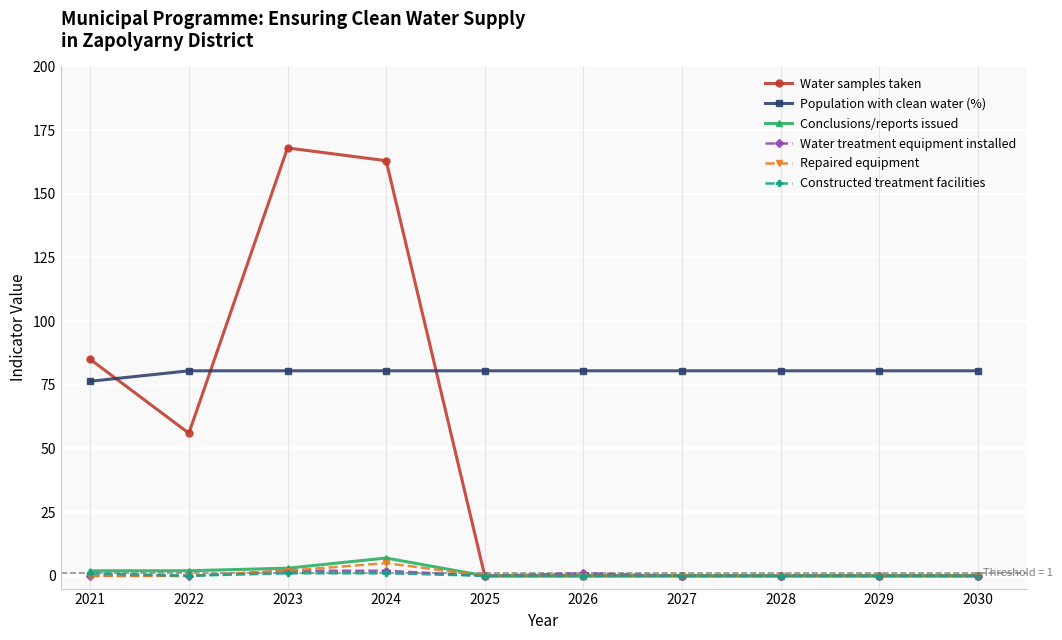

How many lines are shown in the chart?

6